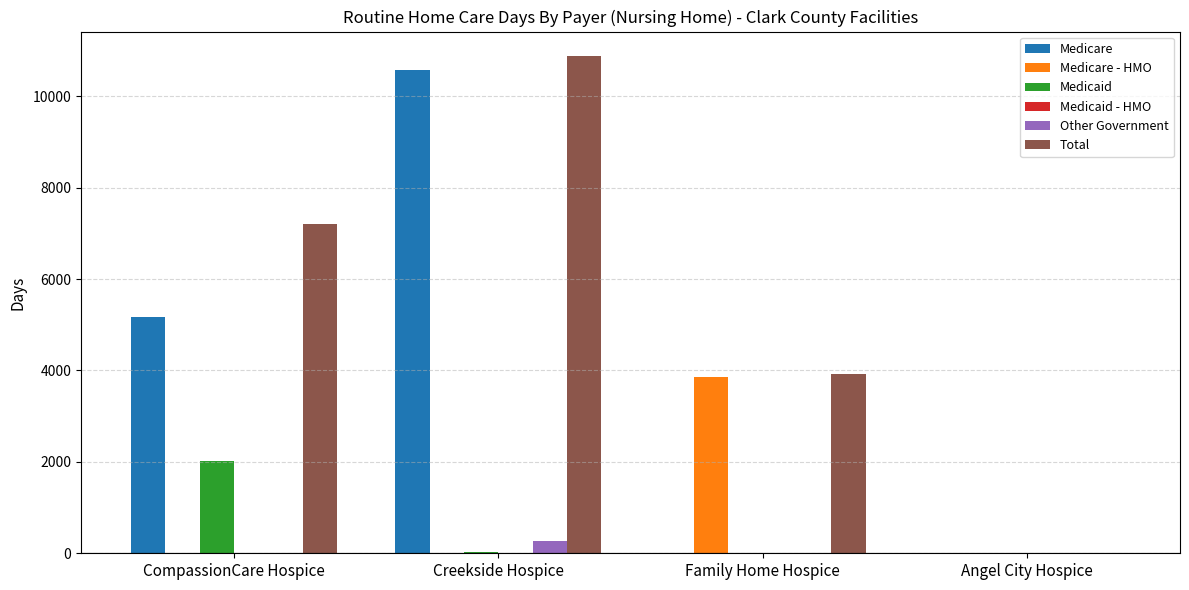

What is the total value across all series at Family Home Hospice?

7769